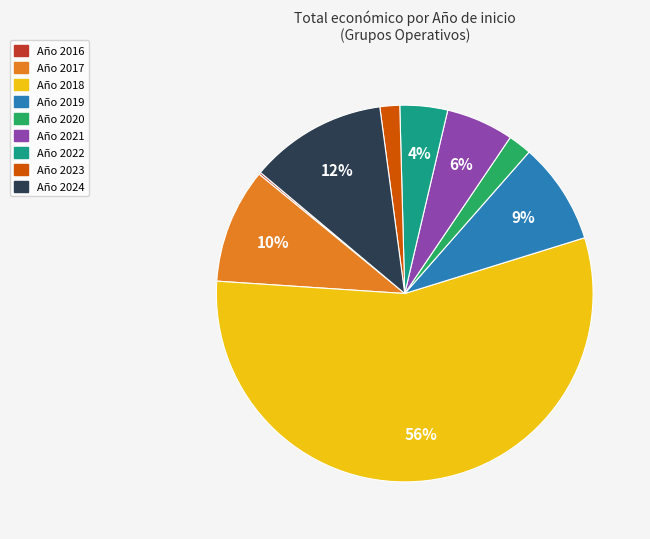

Is there a majority slice in this chart?

Yes